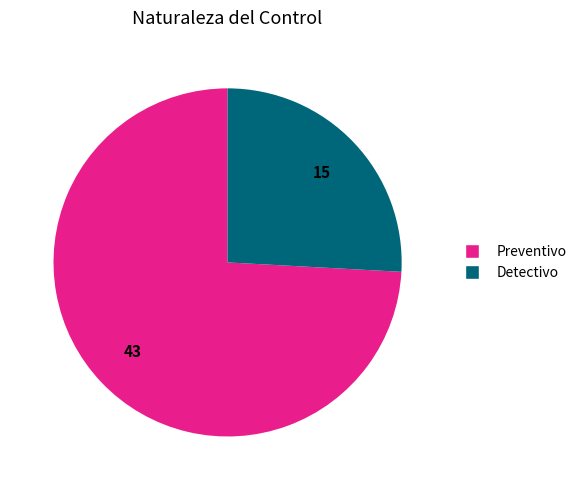

What is the largest slice in the pie chart?

Preventivo